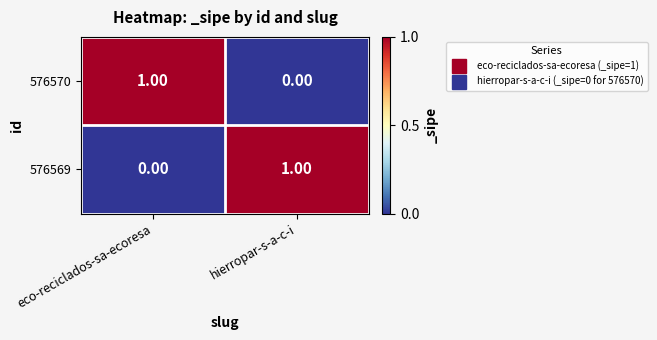

Rank the categories by 576569 value from lowest to highest.

eco-reciclados-sa-ecoresa, hierropar-s-a-c-i